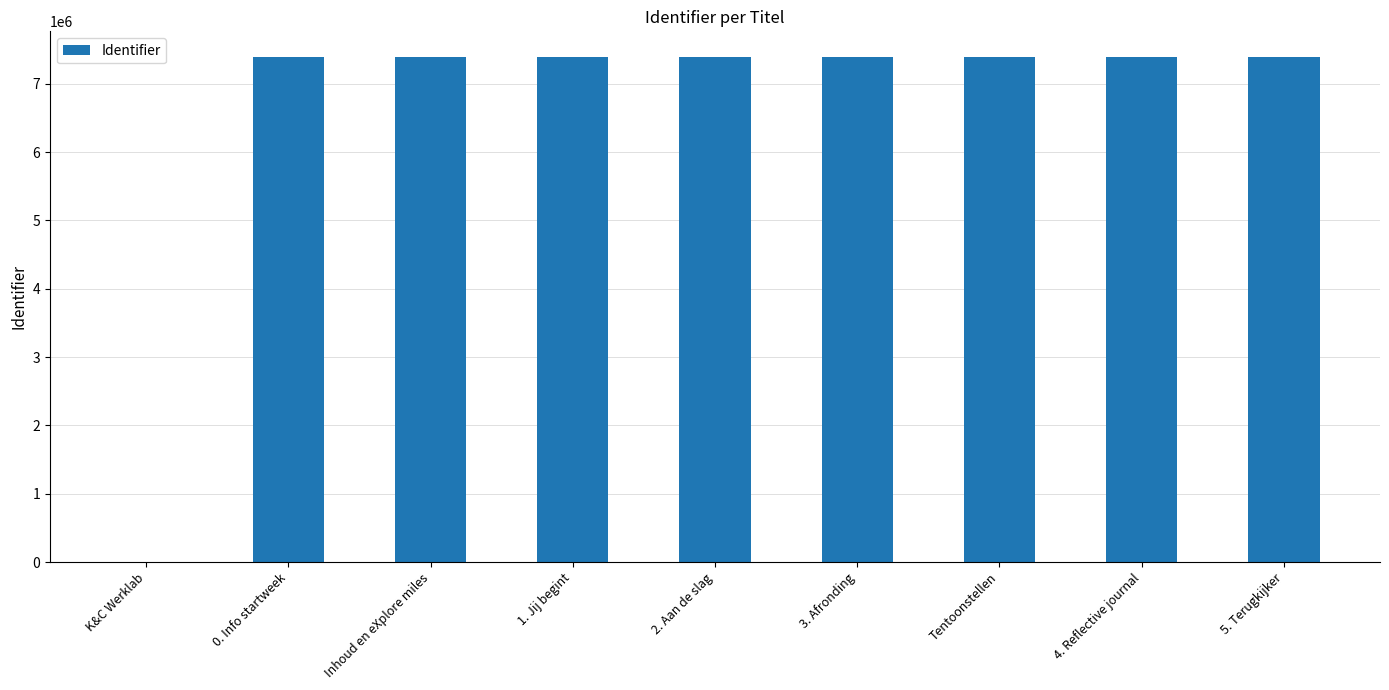

What is the sum of the values at Inhoud en eXplore miles and 2. Aan de slag?

14797495